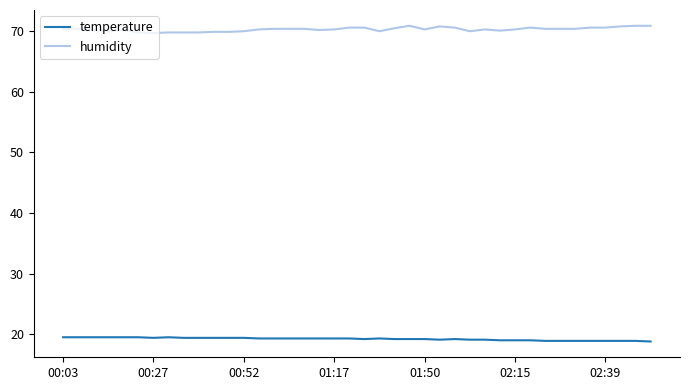

Rank the series by their average value, from highest to lowest.

humidity, temperature